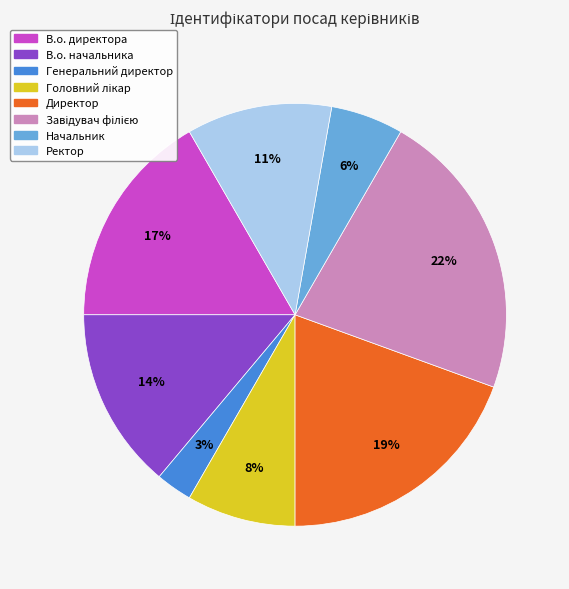

Is Ректор the majority of the pie?

No